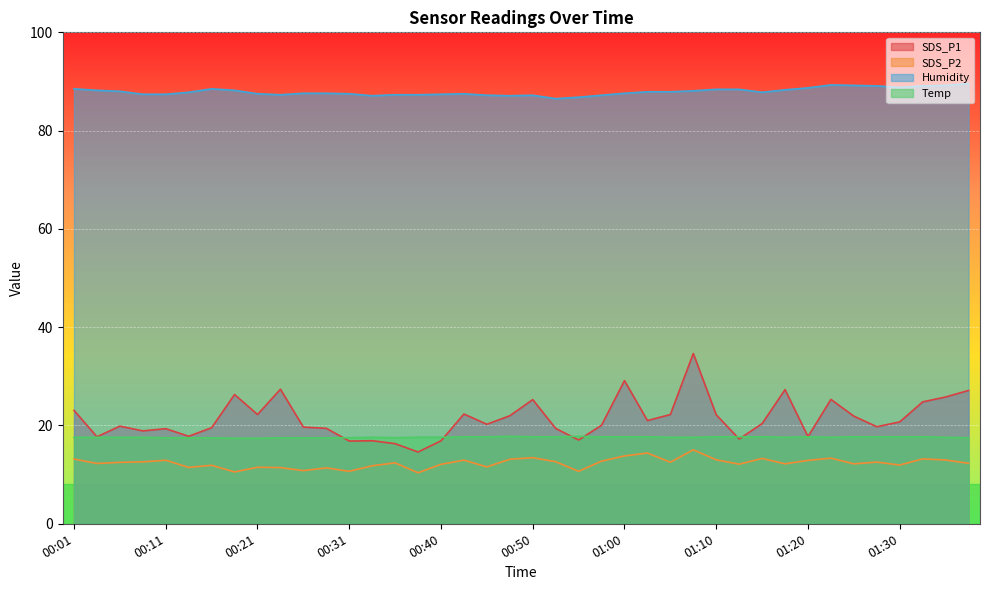

What is the sum of the SDS_P1 values at 01:00 and 00:26?

48.8